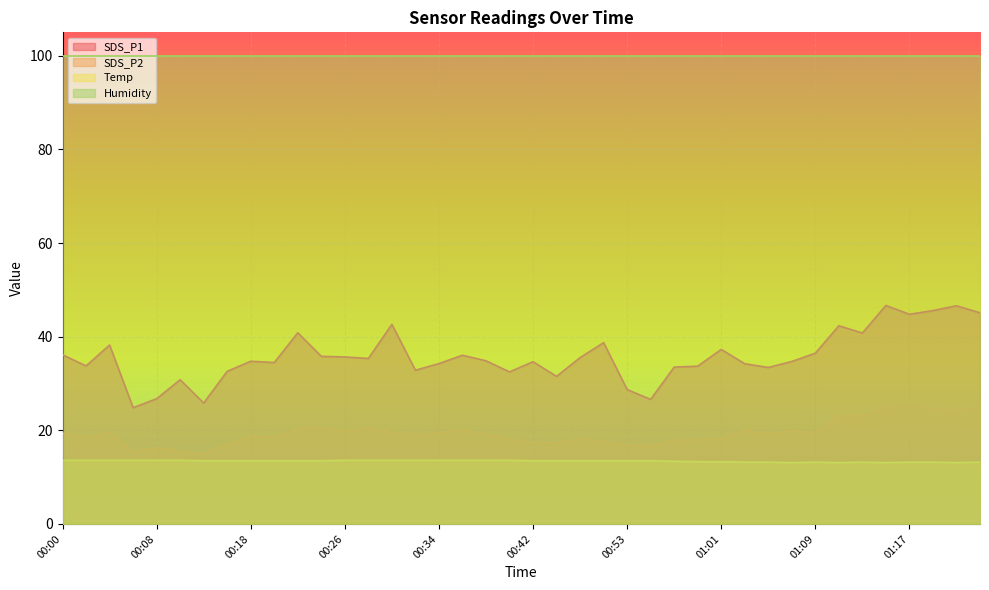

At which category is the sum across all series the highest?

01:15